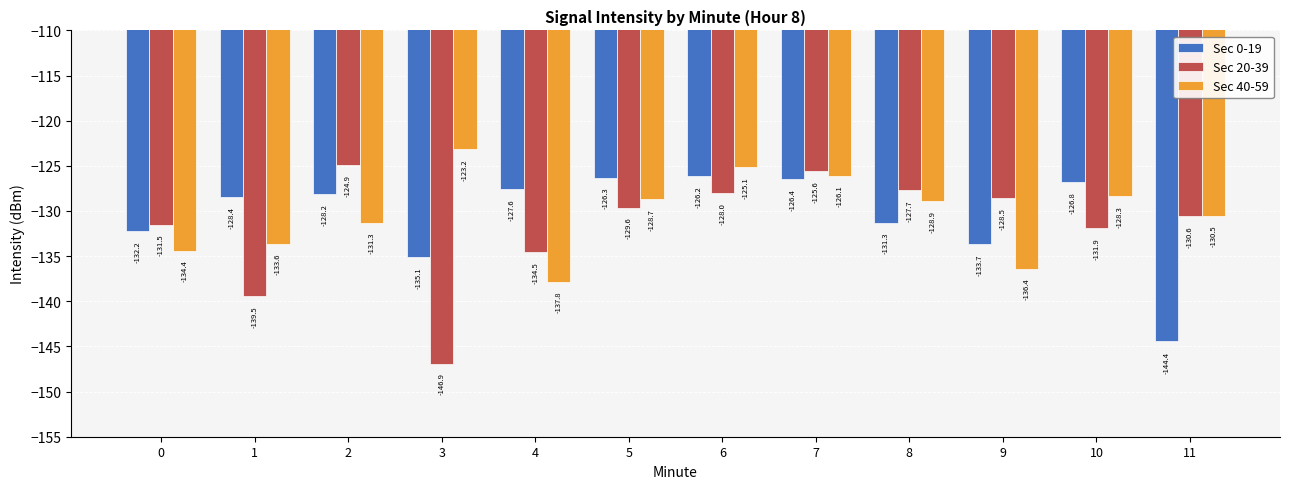

Between 2 and 3, which series saw the biggest shift?

Sec 20-39